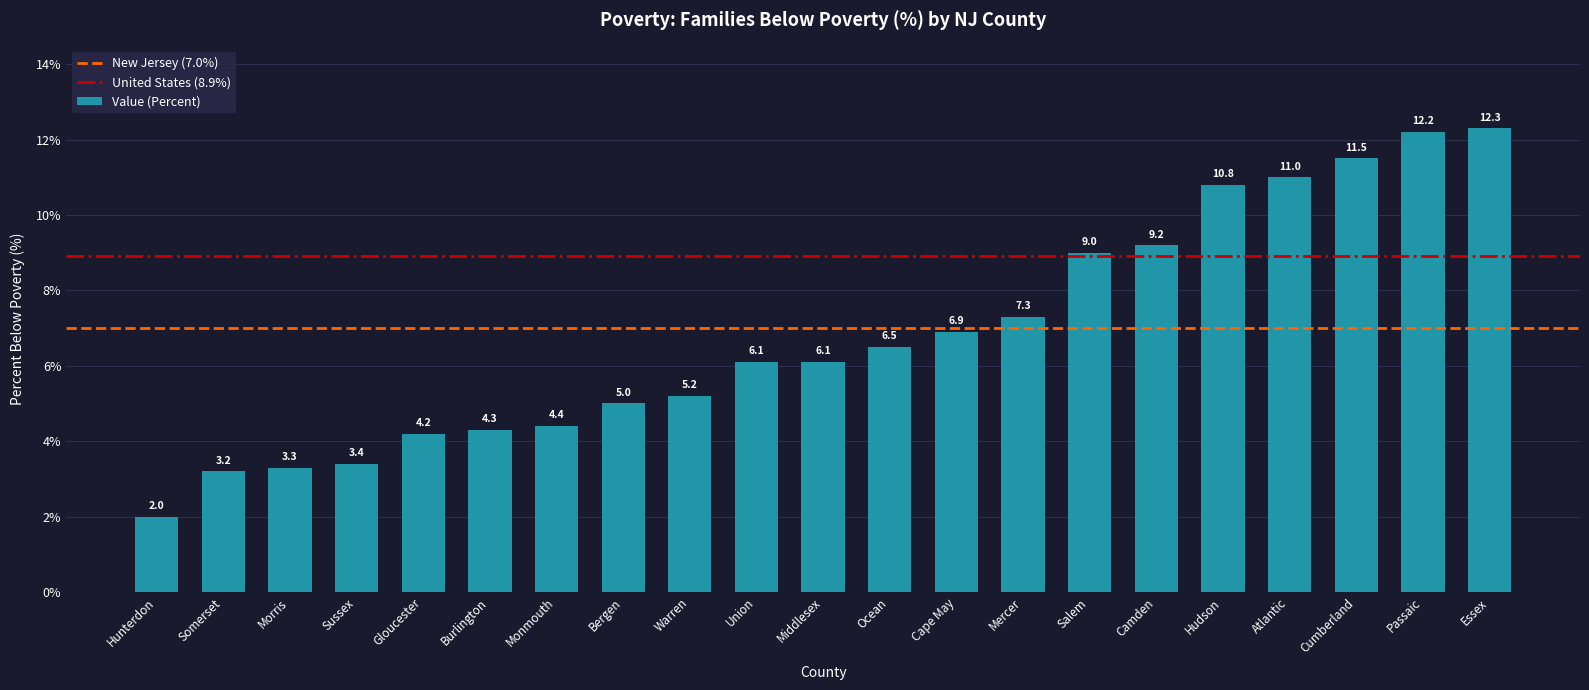

What is the change in value from Gloucester to Ocean?

+2.3